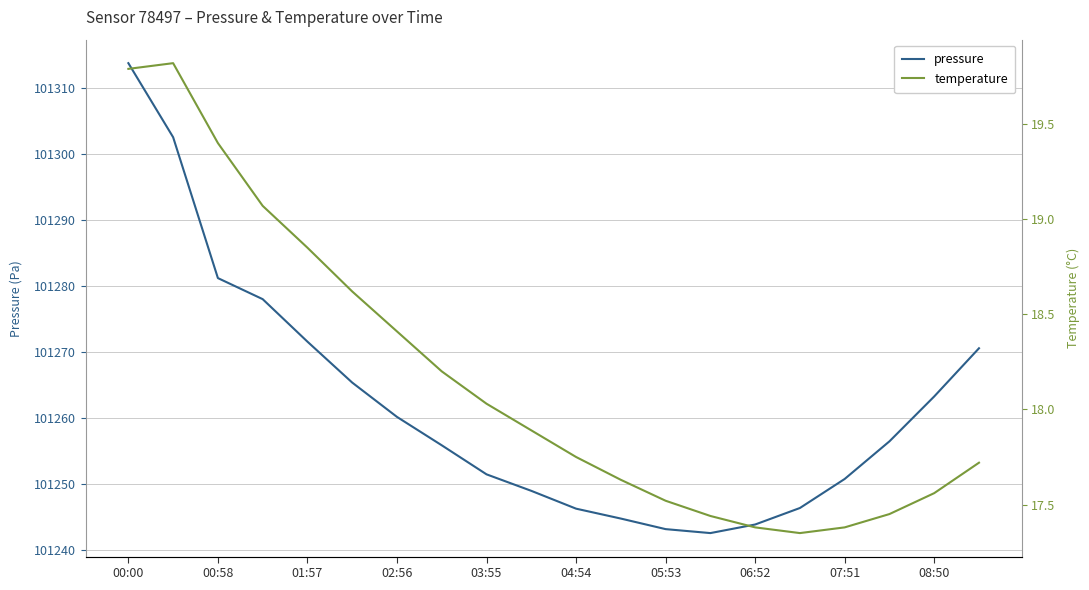

Is this an area chart (filled region under the line)?

No